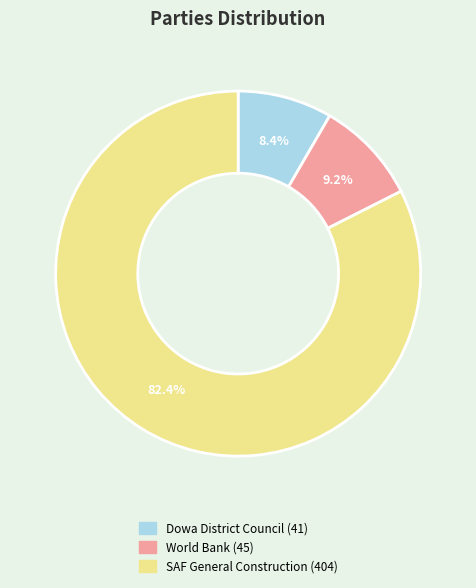

How many slices are in this pie chart?

3